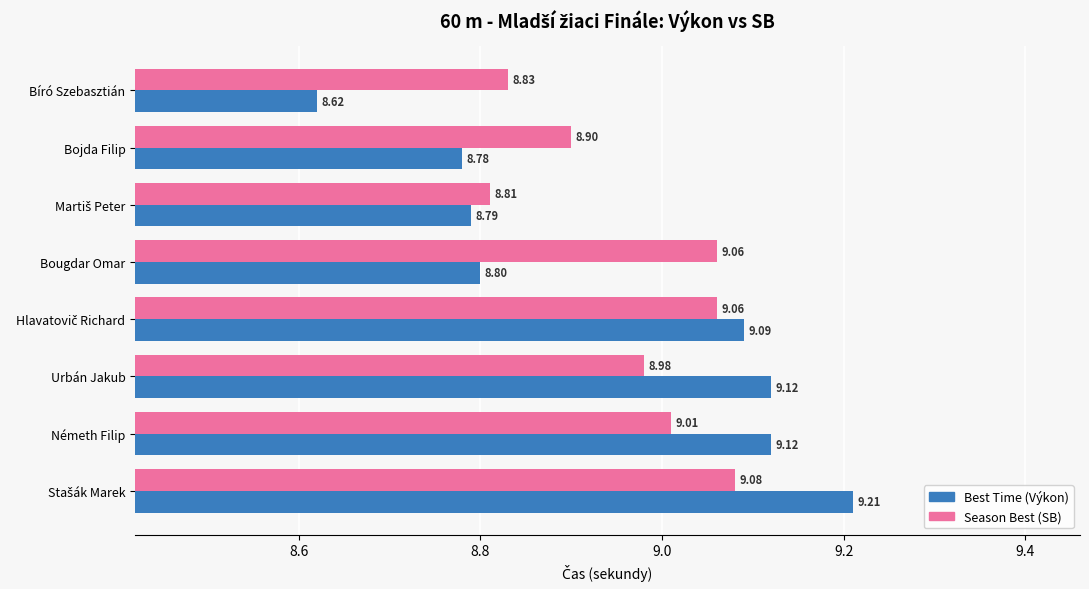

Which series has the largest total across all categories?

Season Best (SB)